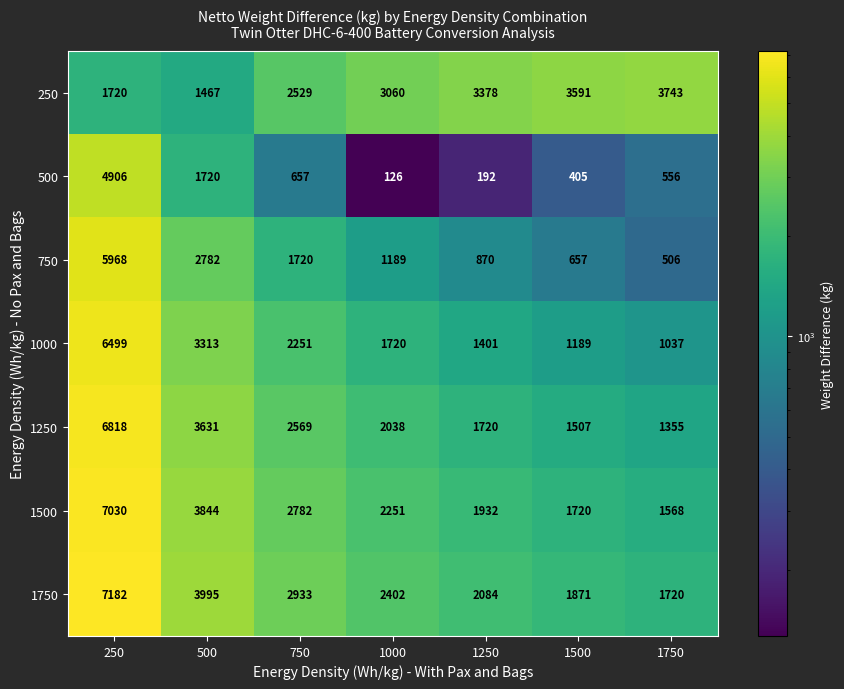

How many distinct data groups are displayed?

7